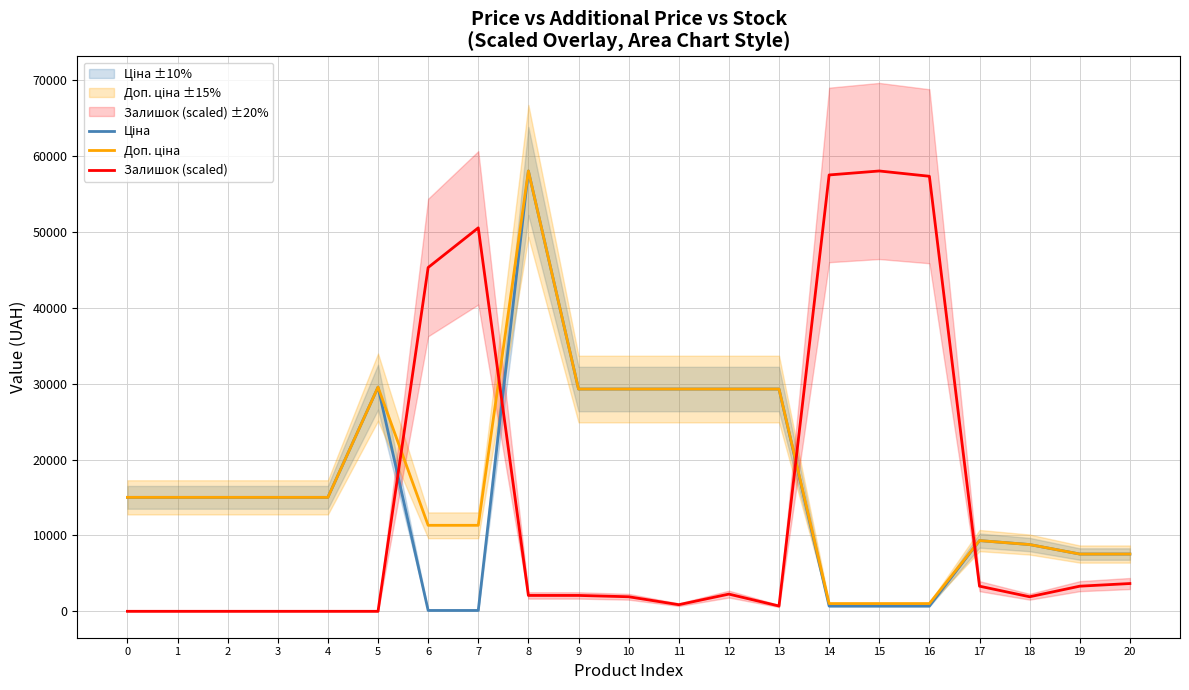

Count the number of categories in the chart.

21